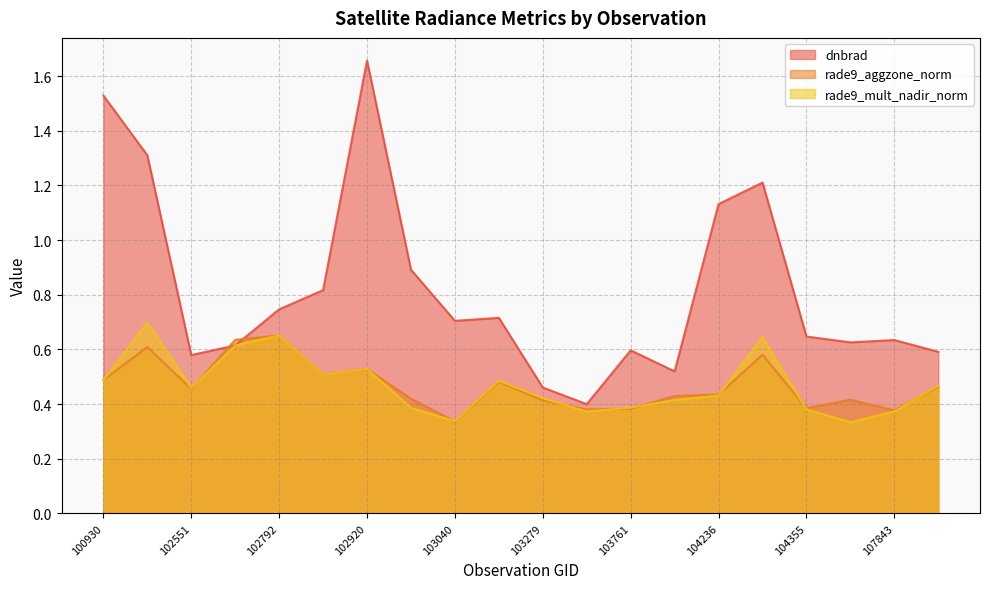

How many intersections are there between dnbrad and rade9_mult_nadir_norm?

2